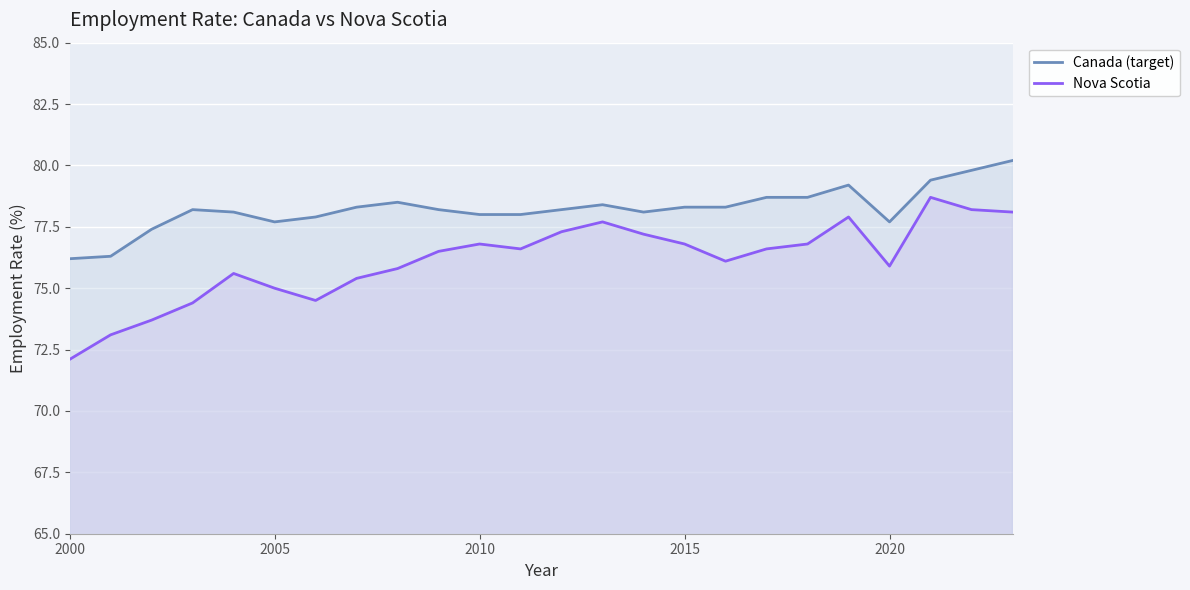

What is the highest value of the Nova Scotia series?

78.7